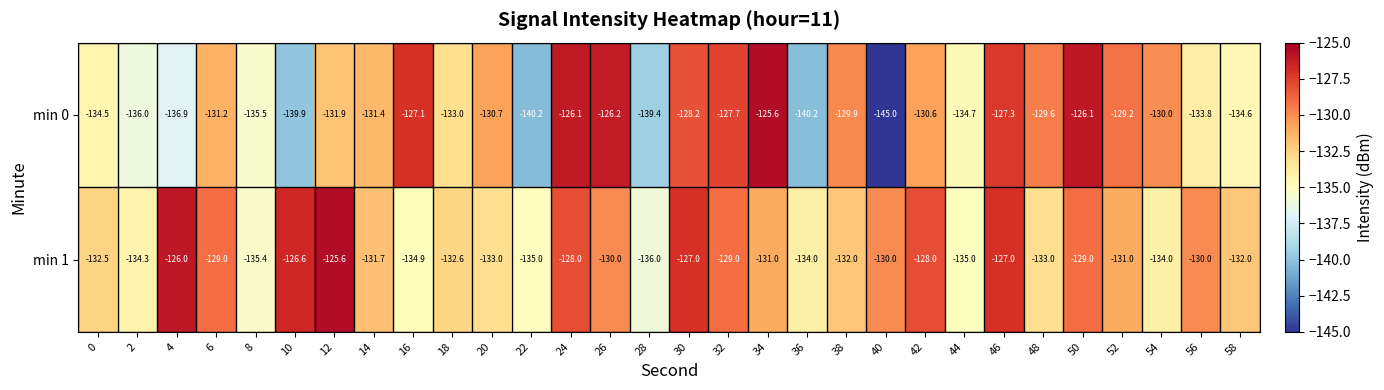

What is the difference between the highest and lowest values at 0?

2.0